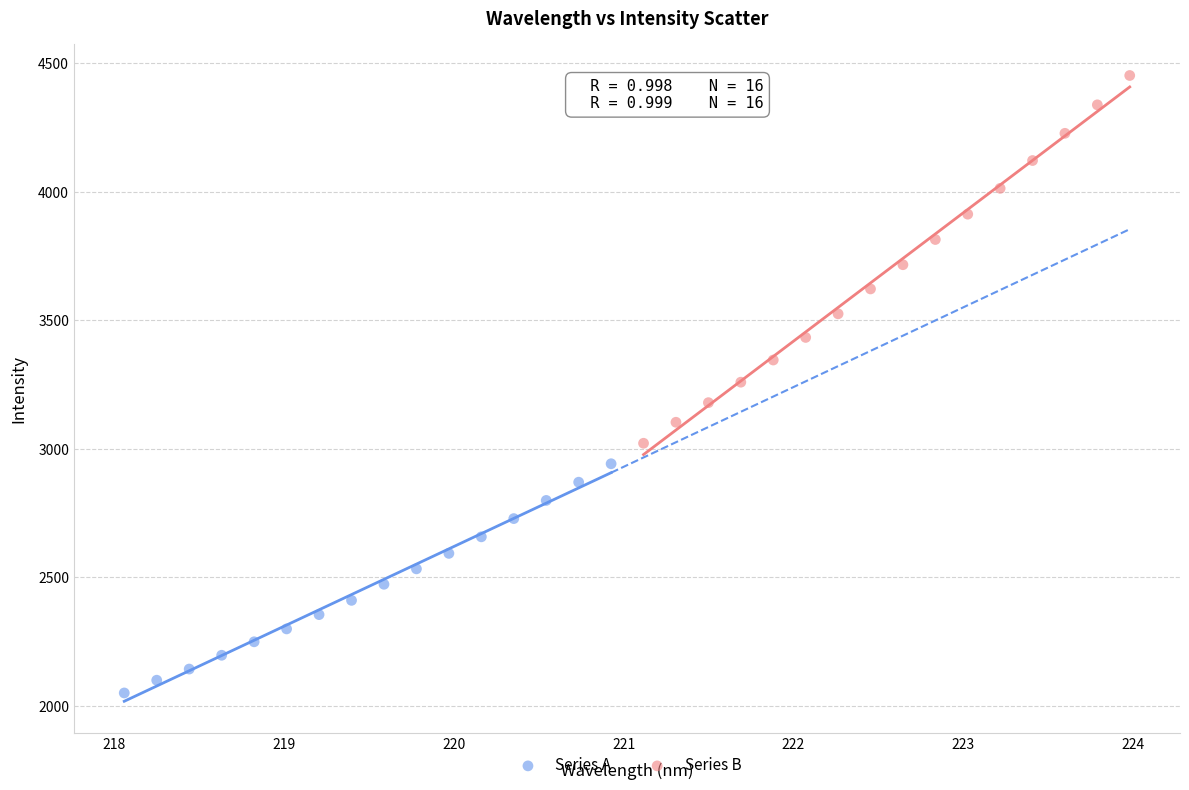

What are all the series names shown in the legend?

Series A, Series B